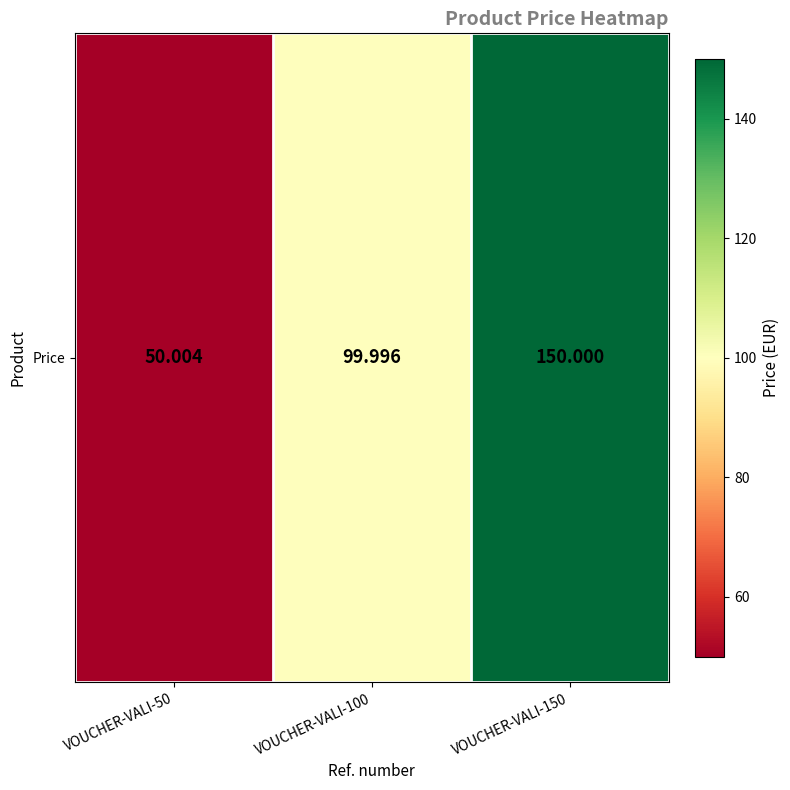

Reading right to left, what are all the values shown in this chart?

VOUCHER-VALI-150=150.0	VOUCHER-VALI-100=100.0	VOUCHER-VALI-50=50.0